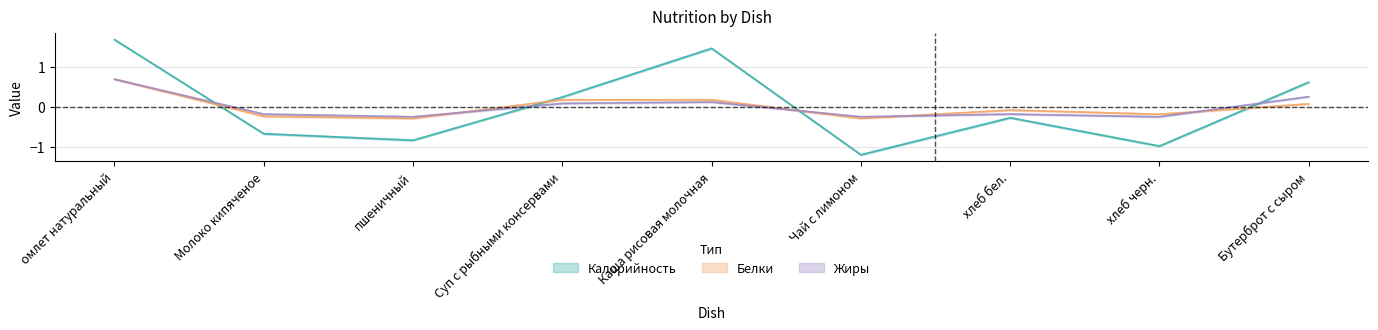

What is the label of the 8th point from the right?

Молоко кипяченое